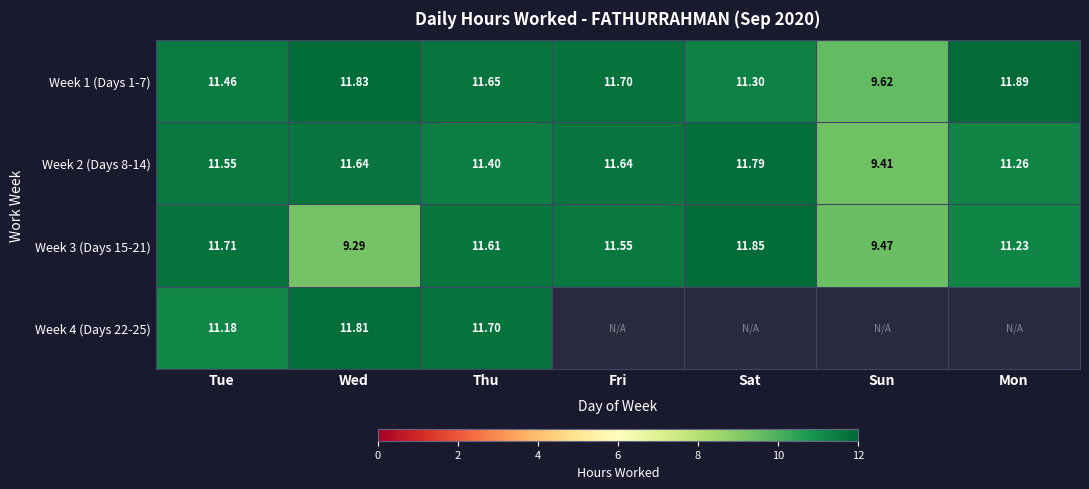

Is the value of Week 1 (Days 1-7) at Thu greater than the value of Week 3 (Days 15-21) at Mon?

Yes